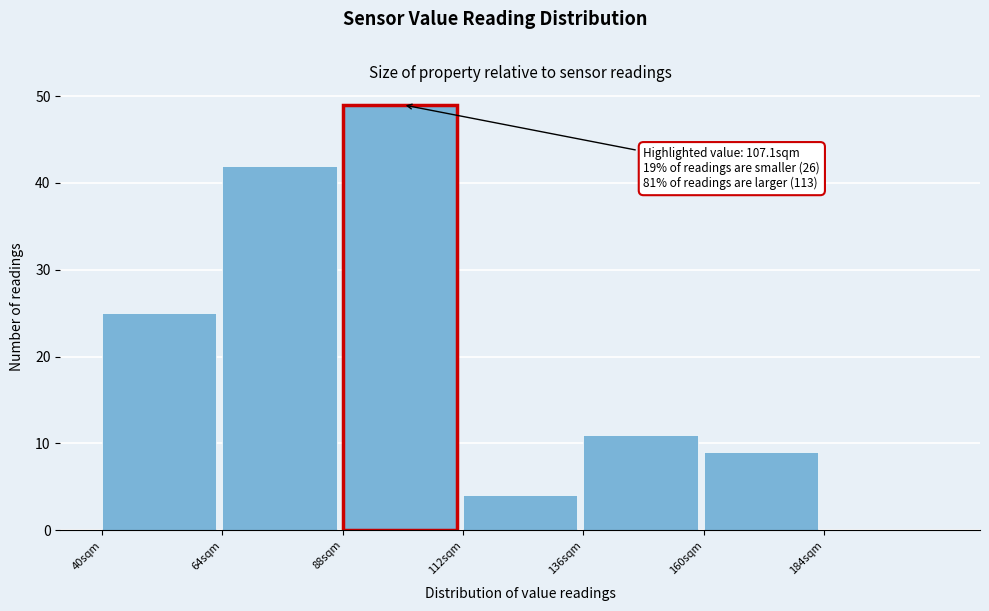

Over which range of the x-axis is the bar tallest?

88 to 112